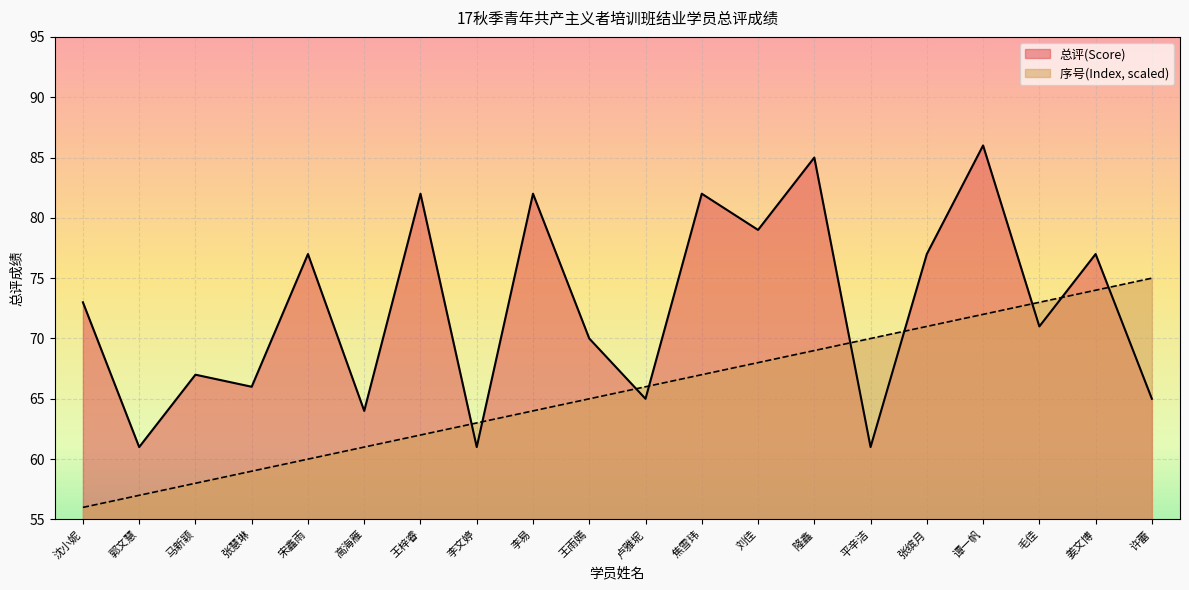

Which label corresponds to the largest value in the chart?

谭一帆